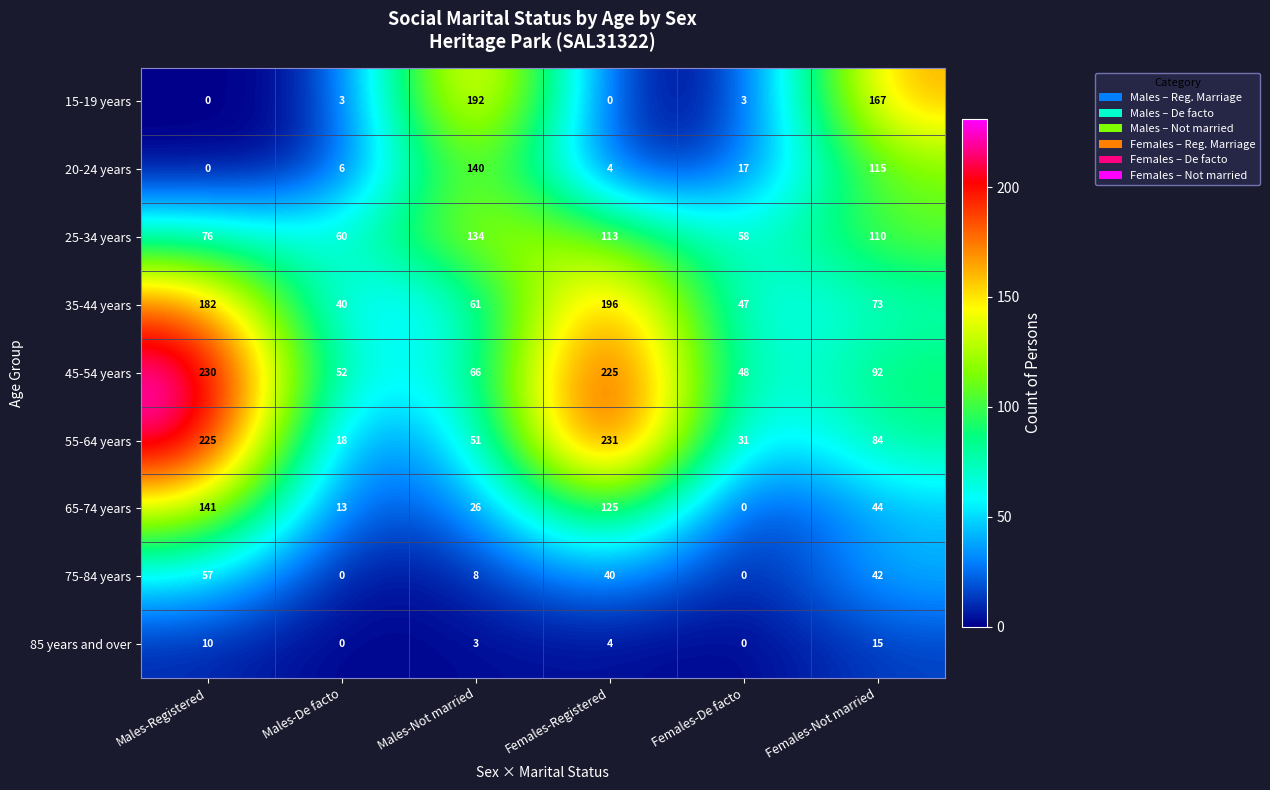

Which series has the largest total across all categories?

45-54 years